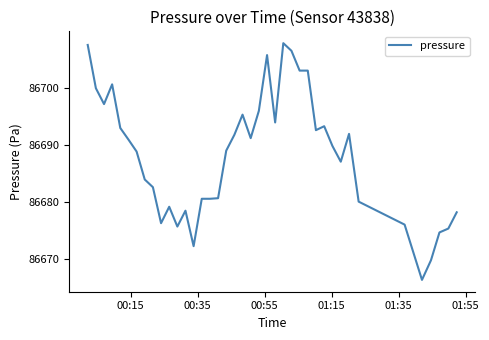

What is the greatest value displayed?

86707.8